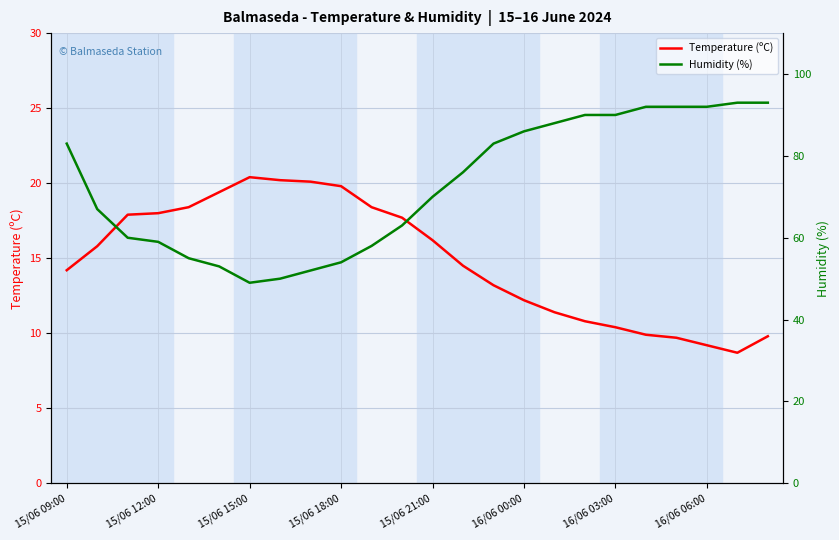

List the series in order of their peak value, highest first.

Humidity (%), Temperature (ºC)